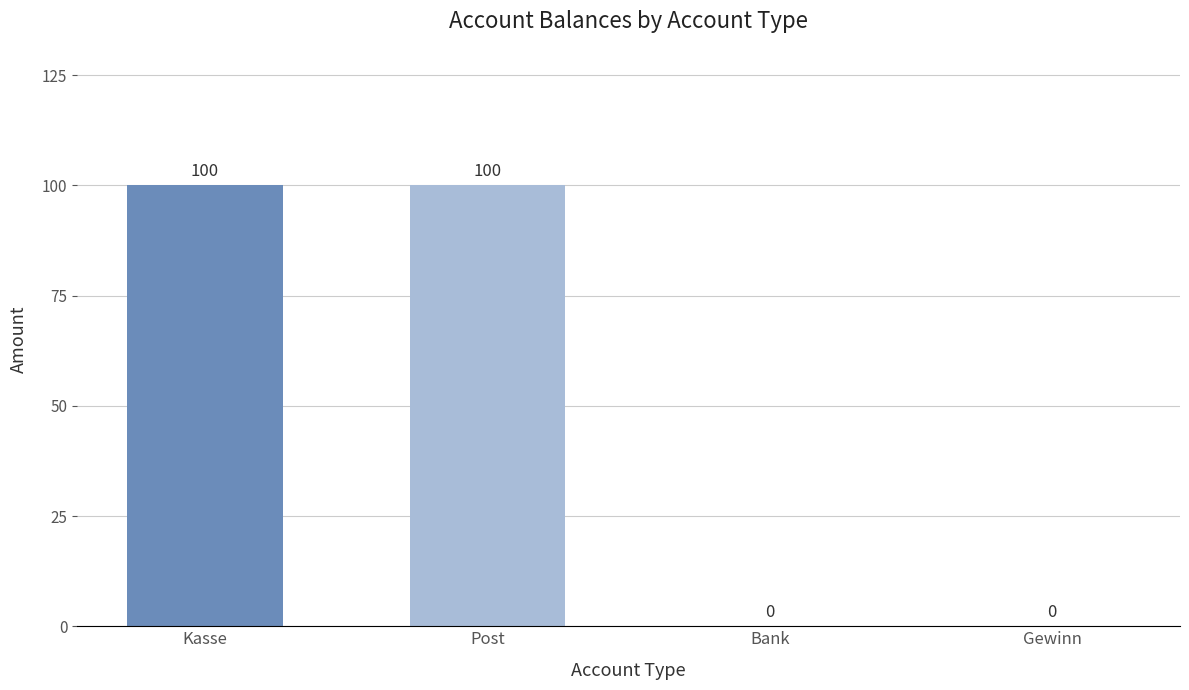

How many values are between 0 and 100?

4